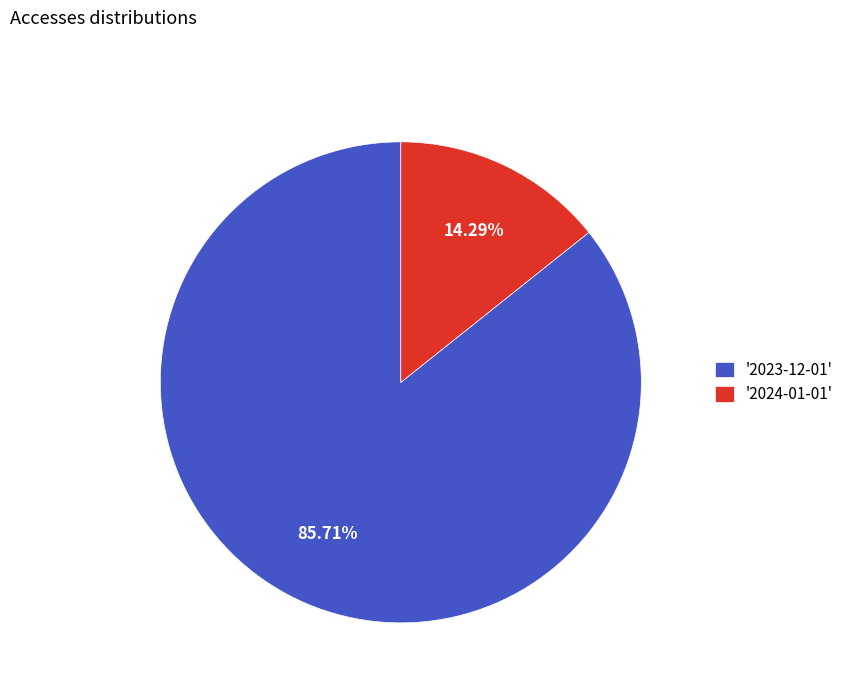

Is there a majority slice in this chart?

Yes